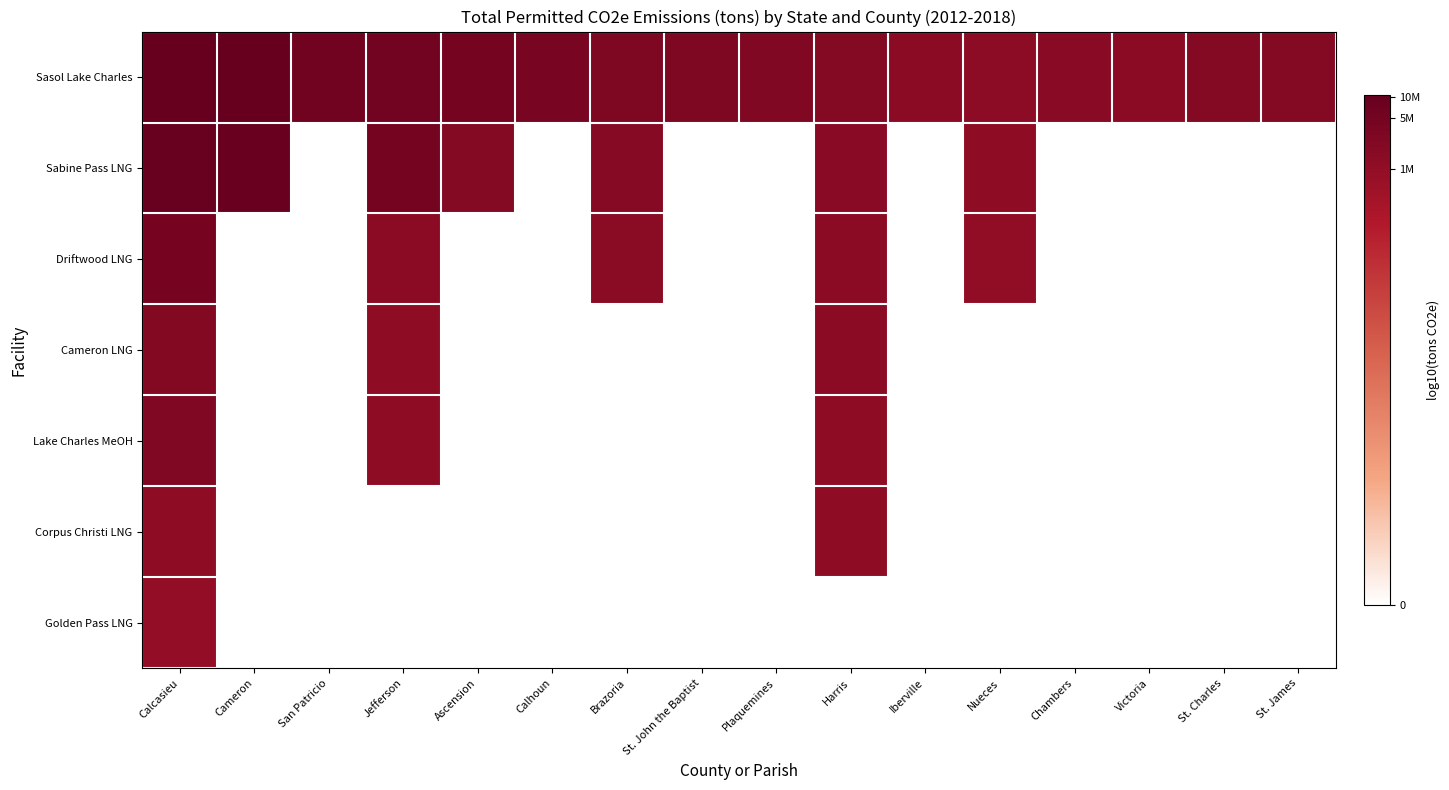

What is the spread (max minus min) of values at Plaquemines?

6.4